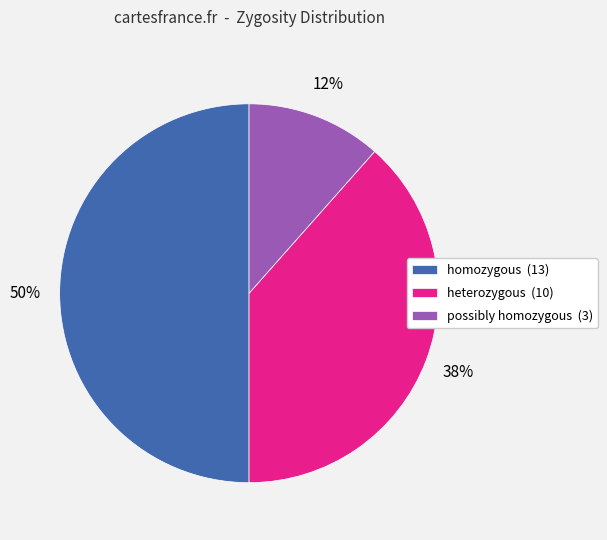

Between possibly homozygous (3) and homozygous (13), which is larger?

homozygous (13)